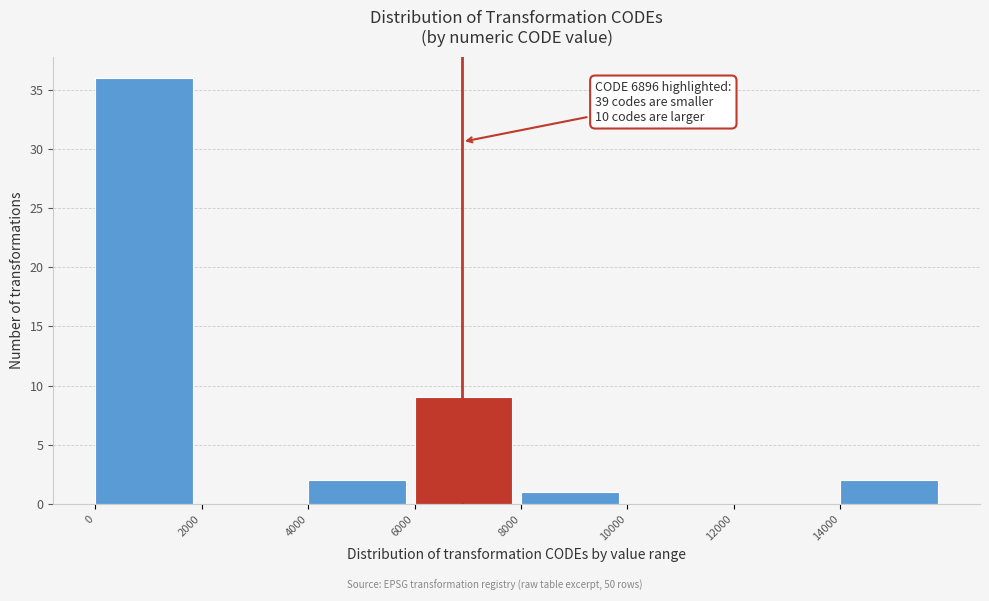

Which range on the x-axis has the tallest bar?

0 to 2000